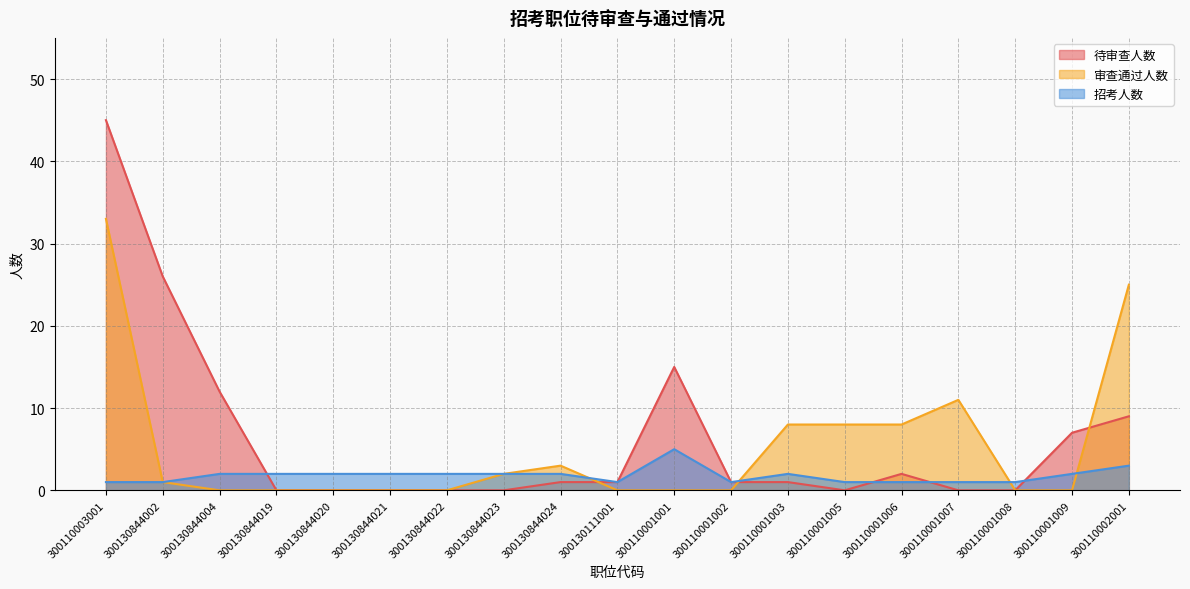

How many lines are shown in the chart?

3